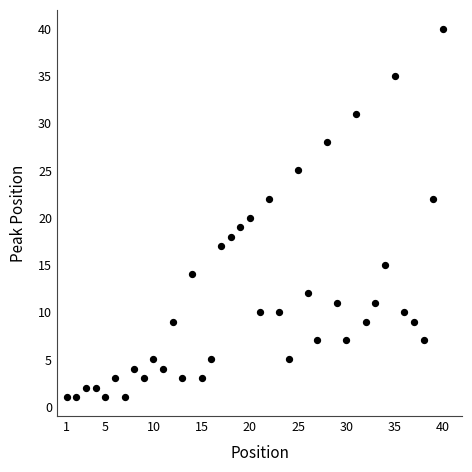

What is the range of Y values (max minus min)?

39